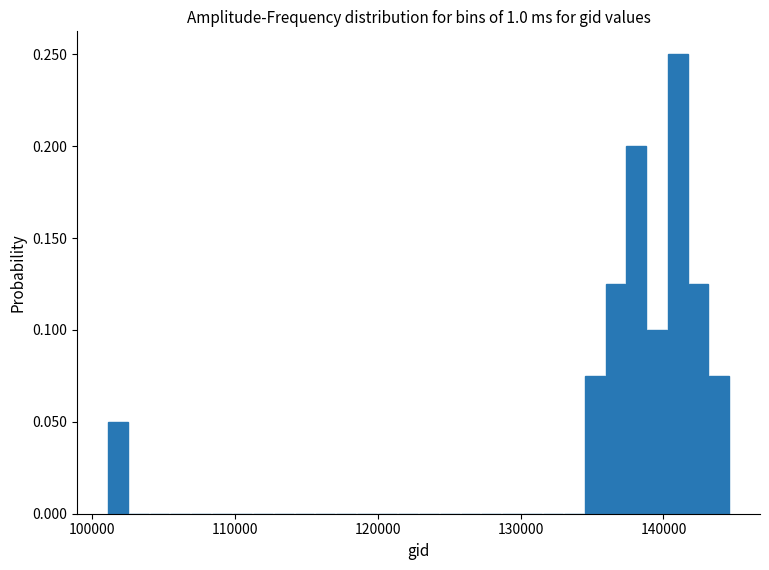

Read against the x-axis, roughly where is the centre of the tallest bar?

141000